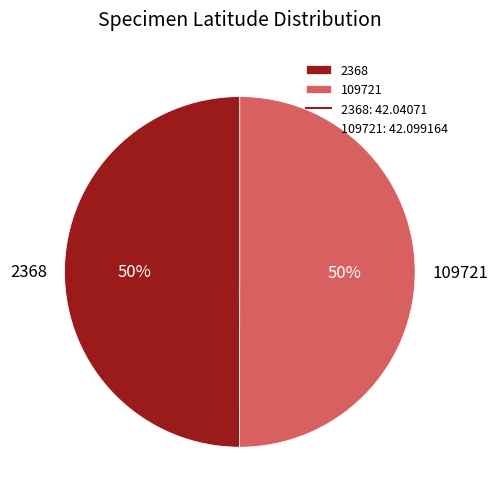

Approximately how many times larger is the value at 109721 compared to 2368?

1.0